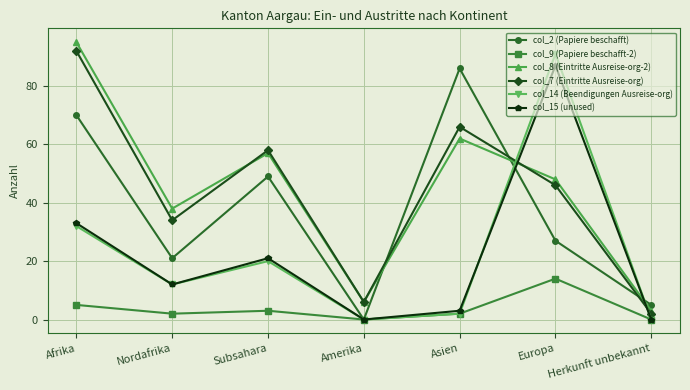

What is the difference between the highest and lowest values at Subsahara?

55